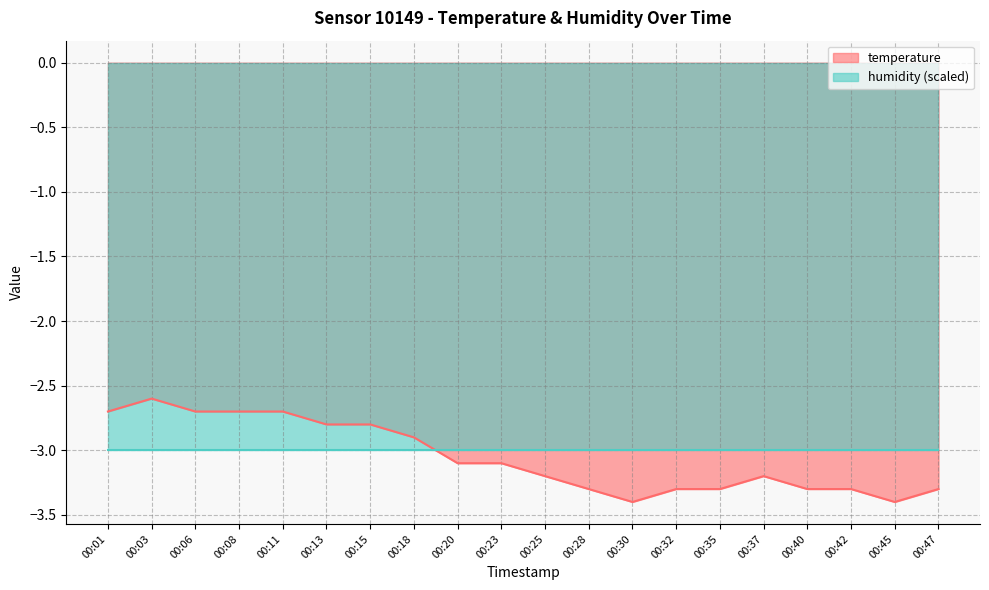

Reading left to right, what are all the values shown in this chart?

00:01=-2.7	00:03=-2.6	00:06=-2.7	00:08=-2.7	00:11=-2.7	00:13=-2.8	00:15=-2.8	00:18=-2.9	00:20=-3.1	00:23=-3.1	00:25=-3.2	00:28=-3.3	00:30=-3.4	00:32=-3.3	00:35=-3.3	00:37=-3.2	00:40=-3.3	00:42=-3.3	00:45=-3.4	00:47=-3.3